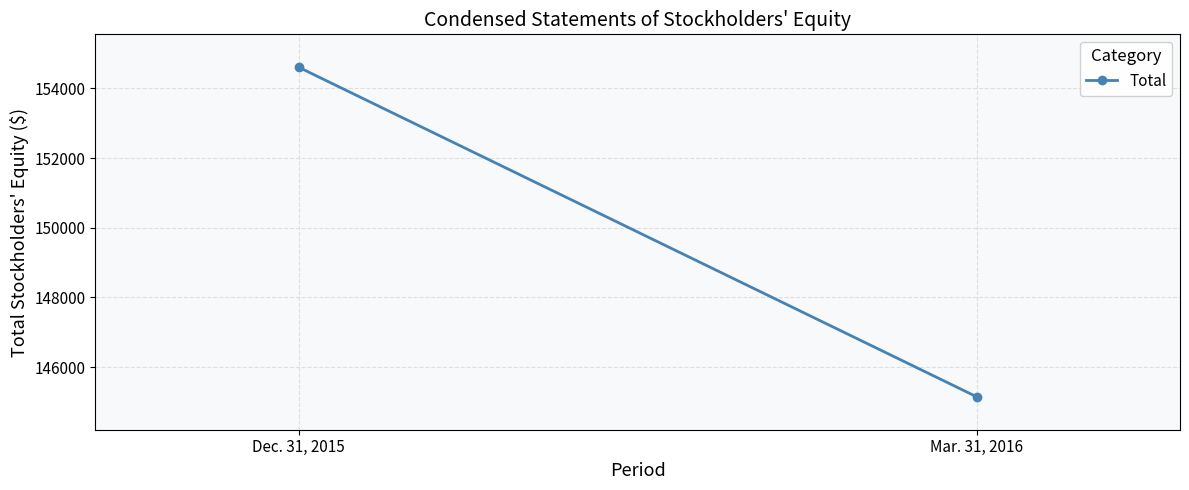

The chart shows a value of 239296 at Dec. 31, 2015. True or false?

False